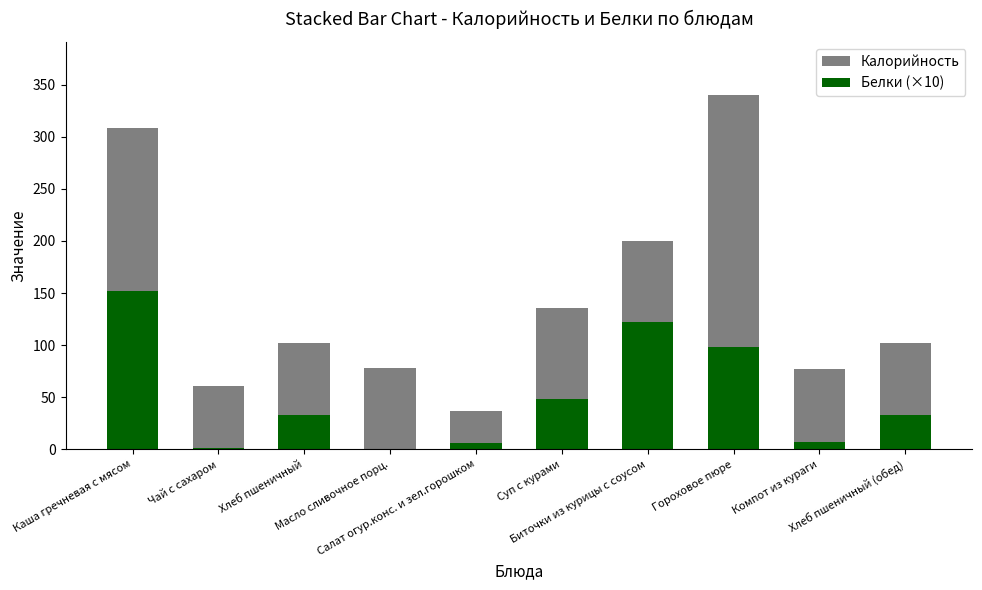

Where is Белки (×10) nearest to the value 76?

Гороховое пюре